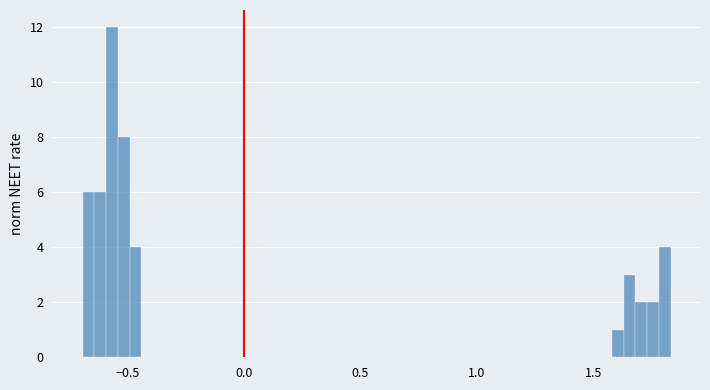

Around what value on the x-axis is the tallest bar? Give the approximate position of its centre, as read against the axis.

-0.55